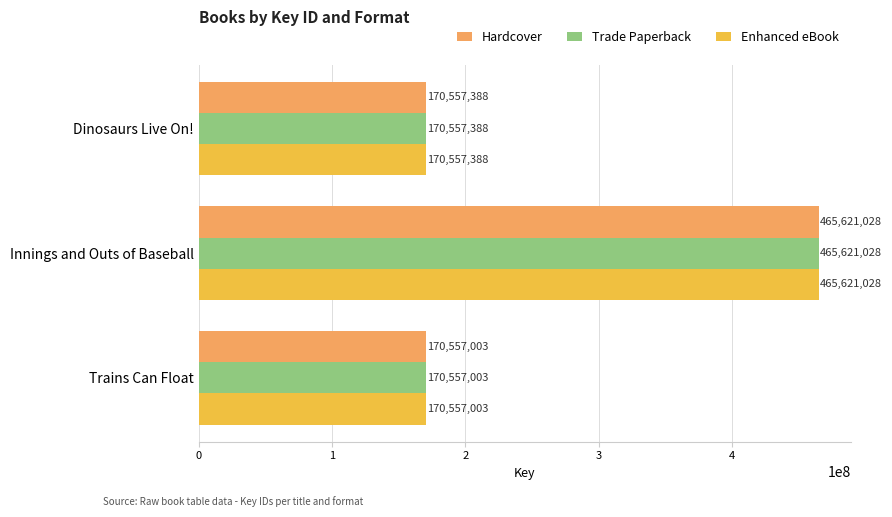

True or false: Enhanced eBook has a value of 170557388 at Dinosaurs Live On!.

True